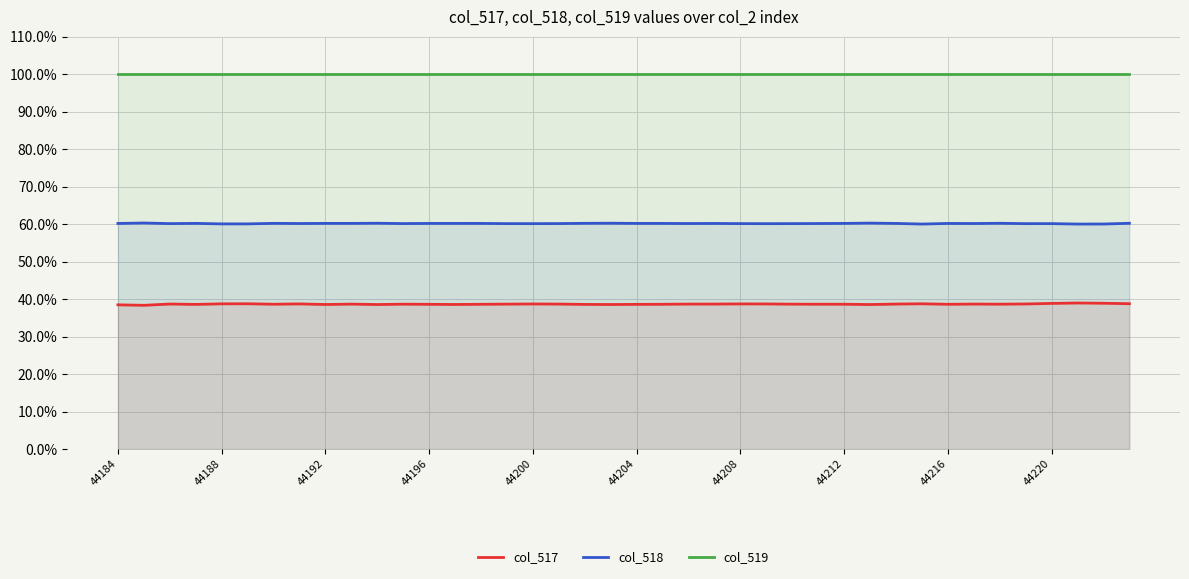

Between 22 and 33, which series saw the biggest shift?

col_518